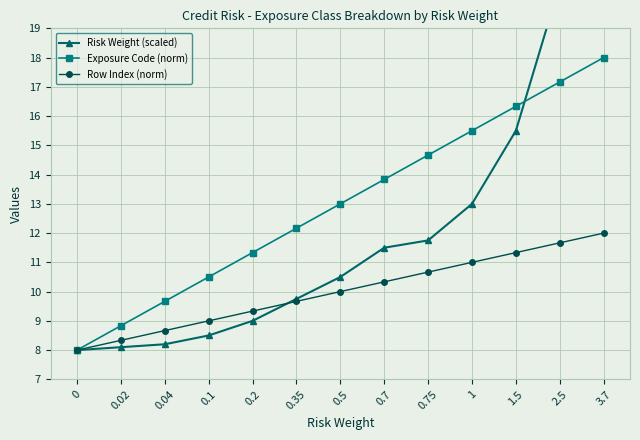

Rank the series by their maximum value, from highest to lowest.

Risk Weight (scaled), Exposure Code (norm), Row Index (norm)